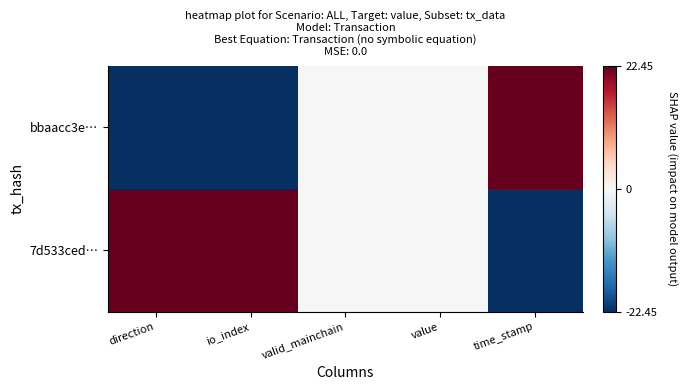

Which series has the largest total across all categories?

7d533ced…